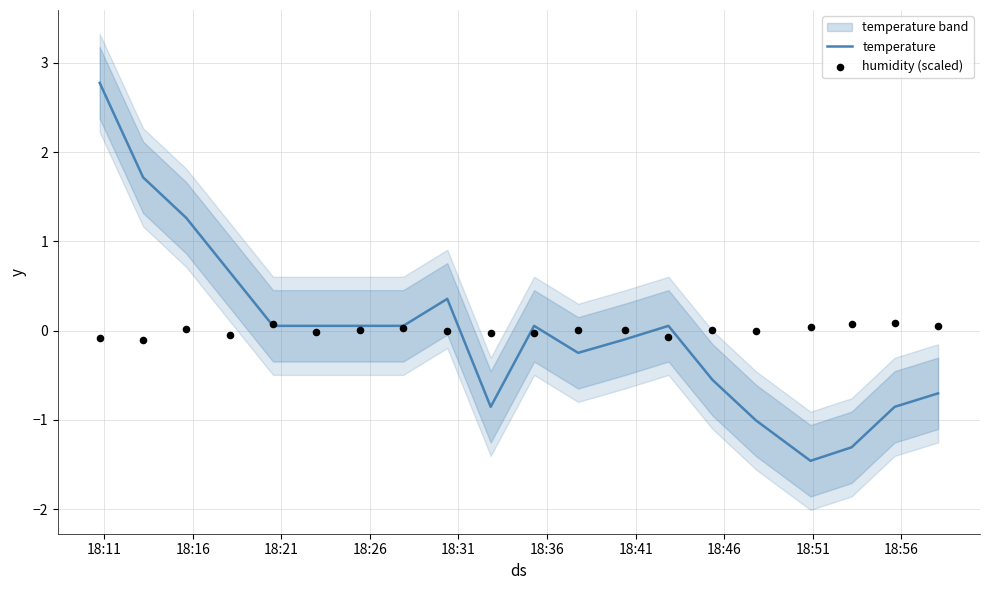

Which series has the widest spread of Y values?

temperature